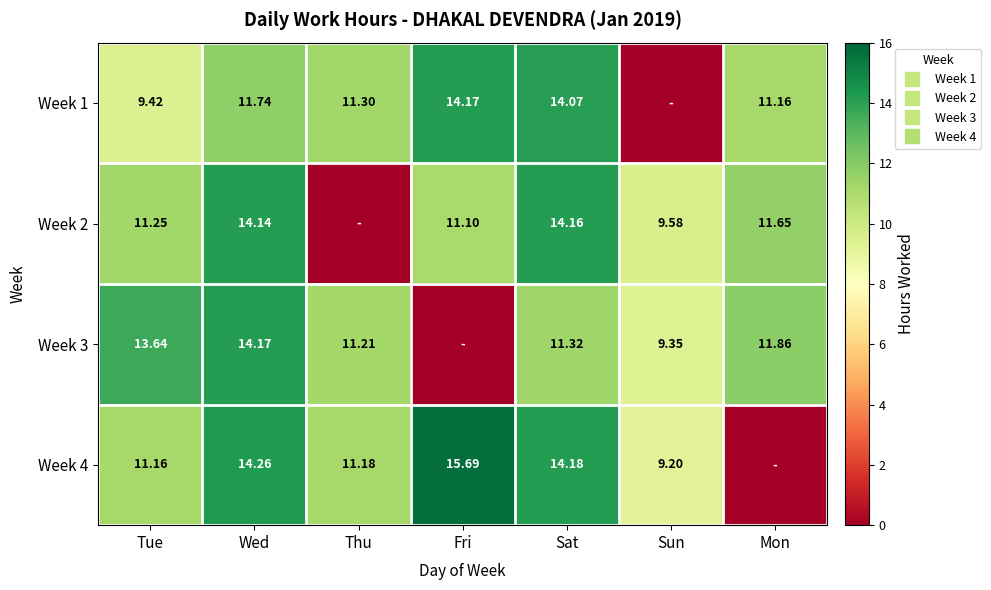

At how many categories does at least one series exceed 0?

7